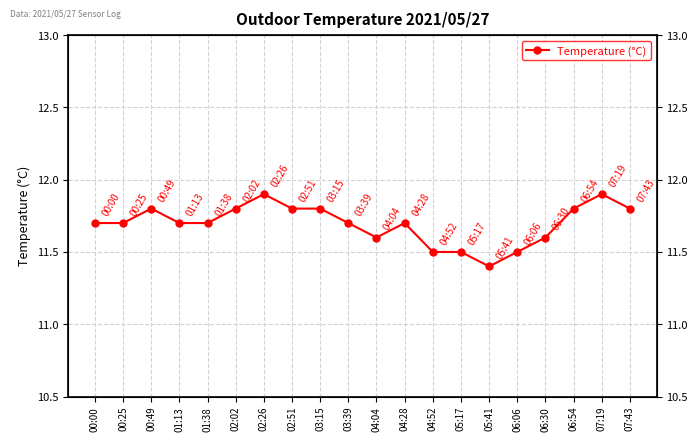

What is the label of the 1st point from the right?

07:43